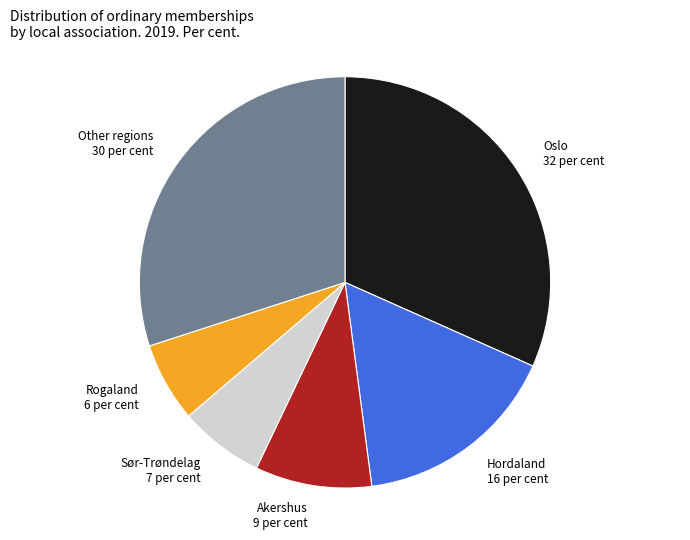

Is there a majority slice in this chart?

No